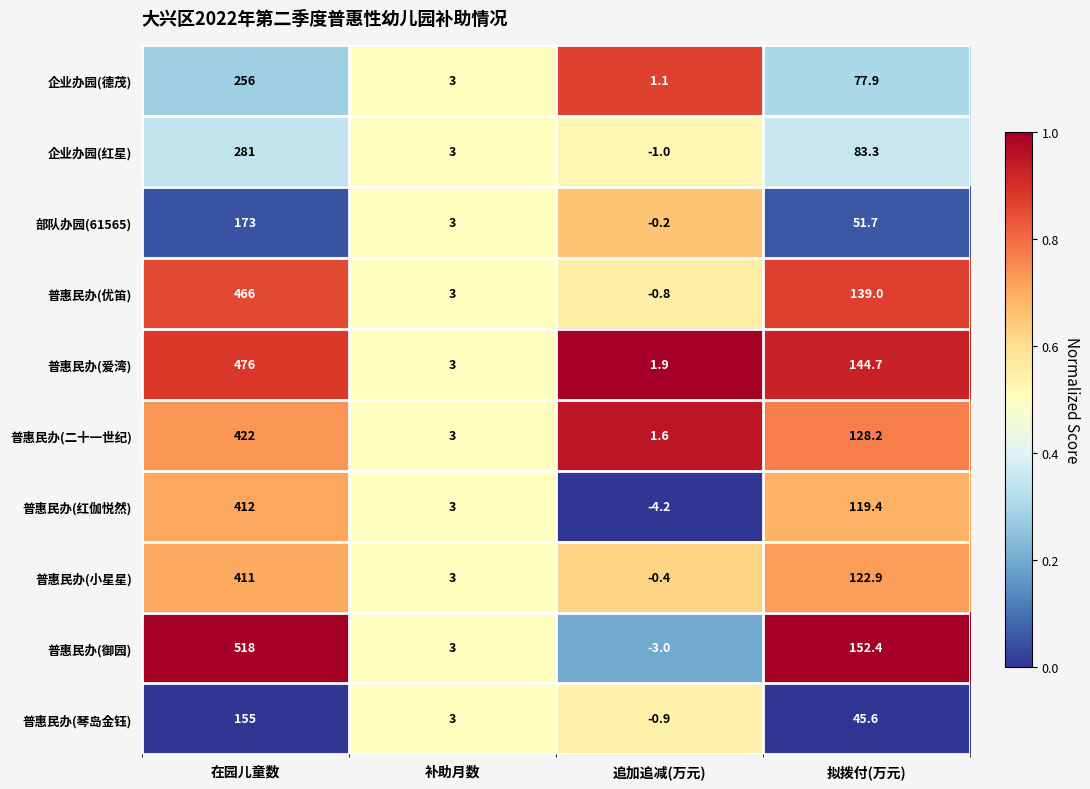

True or false: 企业办园(红星) has a value of 113.7 at 在园儿童数.

False